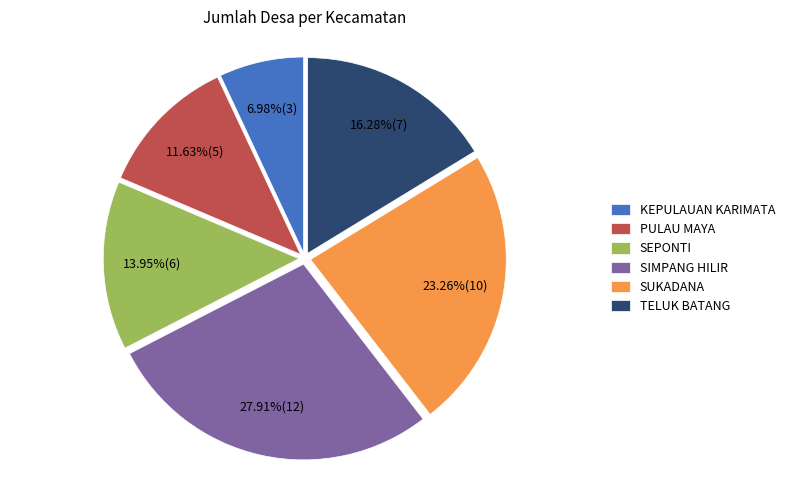

Approximately how many times larger is the value at KEPULAUAN KARIMATA compared to TELUK BATANG?

0.4